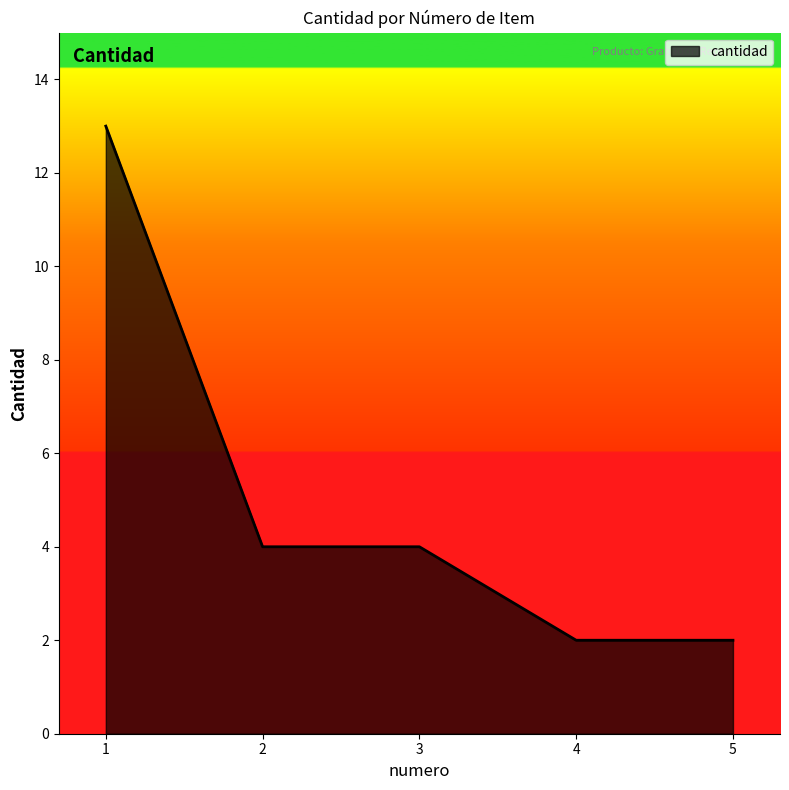

What is the change in value from 2 to 5?

-2